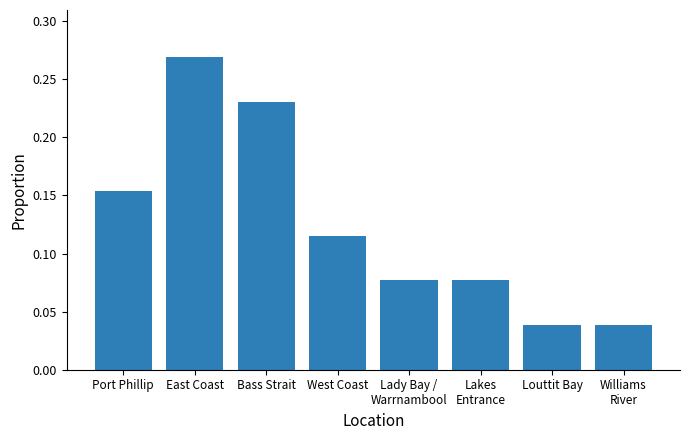

What is the sum of all values?

1.0